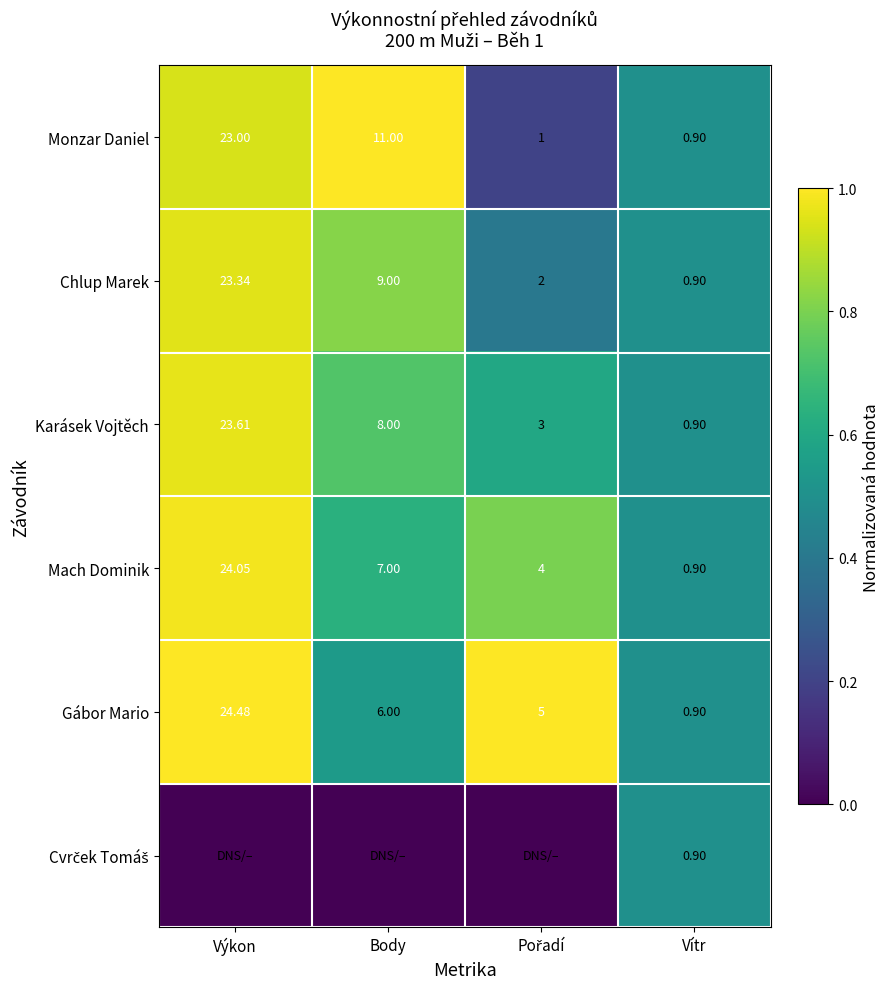

Which category has the lowest value in the Mach Dominik series?

Vítr